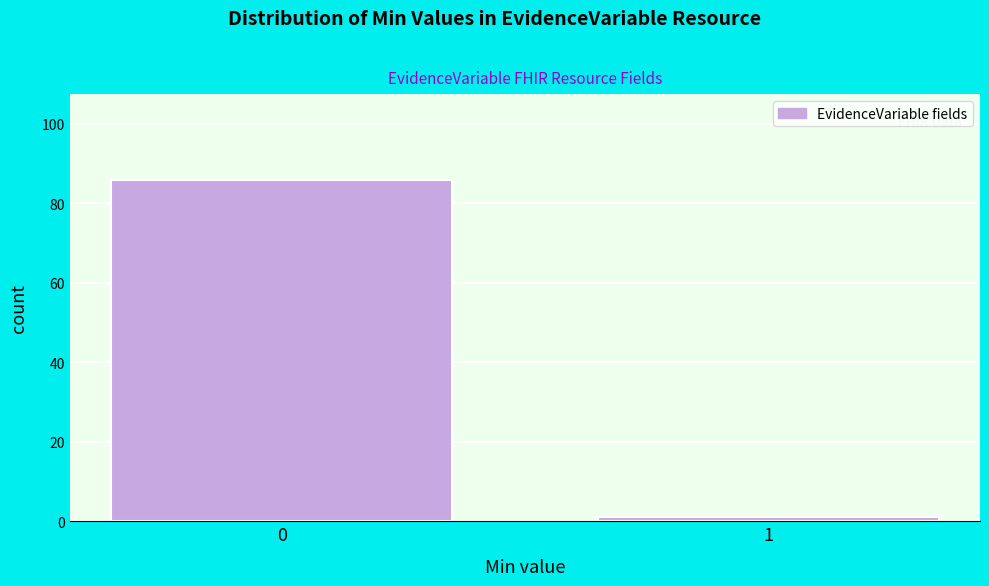

Reading left to right, transcribe all the data shown in this chart.

0=86	1=1